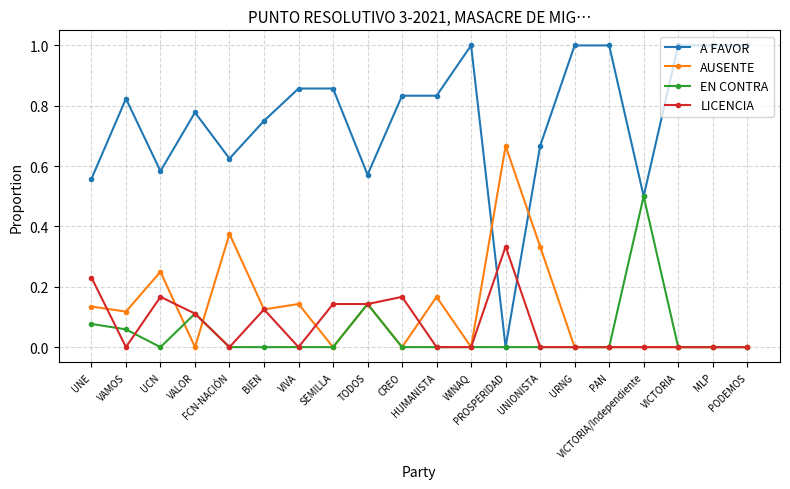

Which series has the largest range (max minus min)?

A FAVOR